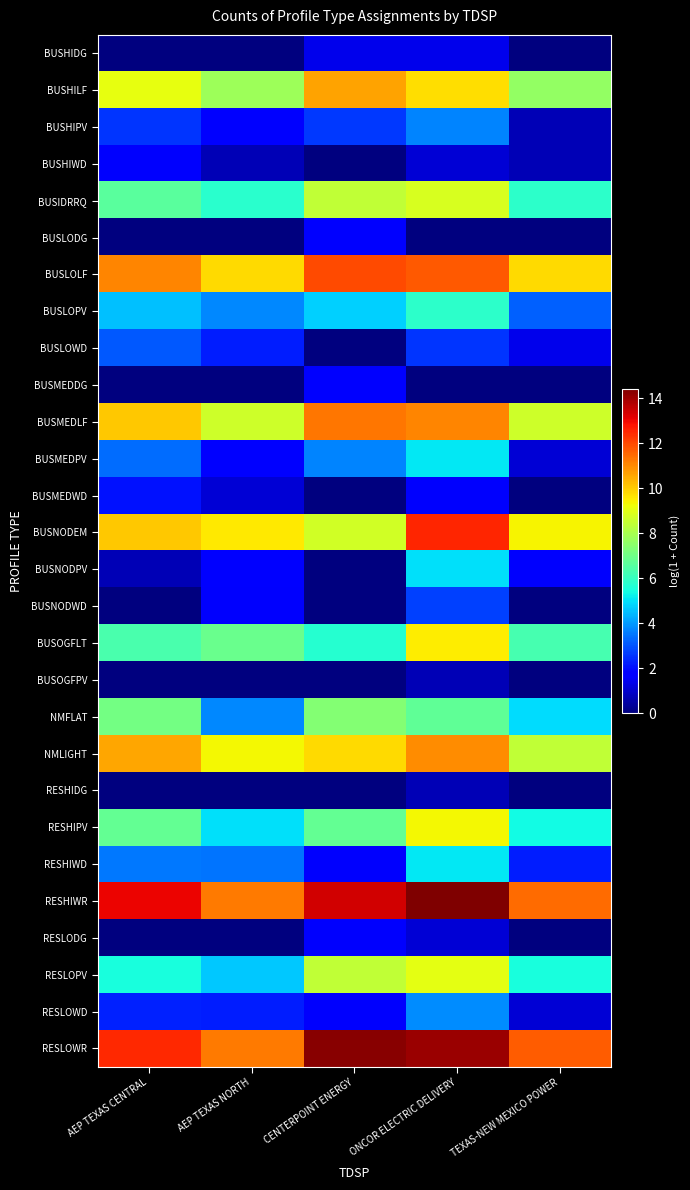

What is the difference between the highest and lowest values at AEP TEXAS CENTRAL?

13.0